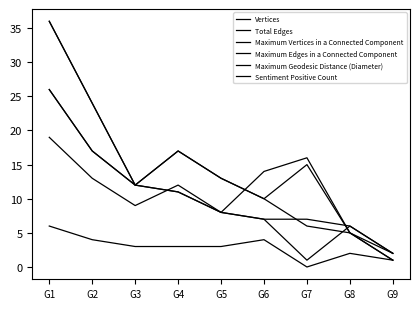

Reading left to right, transcribe all the data shown in this chart.

Vertices: G1=26	G2=17	G3=12	G4=11	G5=8	G6=7	G7=7	G8=6	G9=2
Total Edges: G1=36	G2=24	G3=12	G4=17	G5=13	G6=10	G7=15	G8=5	G9=1
Maximum Vertices in a Connected Component: G1=26	G2=17	G3=12	G4=11	G5=8	G6=7	G7=1	G8=6	G9=2
Maximum Edges in a Connected Component: G1=36	G2=24	G3=12	G4=17	G5=13	G6=10	G7=6	G8=5	G9=1
Maximum Geodesic Distance (Diameter): G1=6	G2=4	G3=3	G4=3	G5=3	G6=4	G7=0	G8=2	G9=1
Sentiment Positive Count: G1=19	G2=13	G3=9	G4=12	G5=8	G6=14	G7=16	G8=5	G9=2